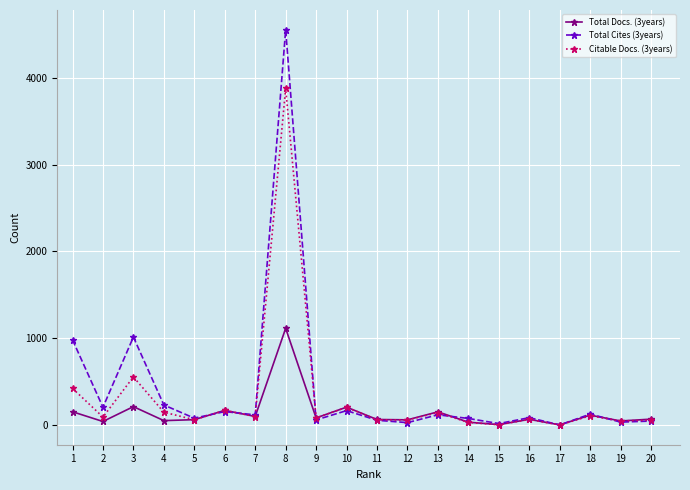

Rank the series by their maximum value, from lowest to highest.

Total Docs. (3years), Citable Docs. (3years), Total Cites (3years)